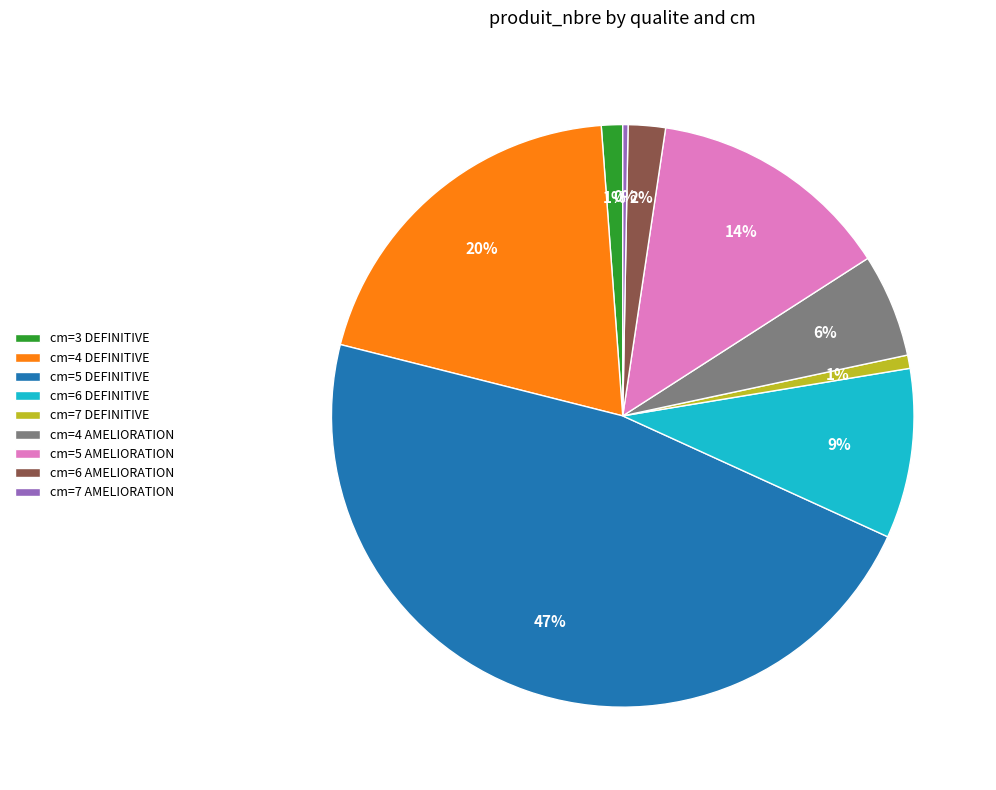

To the nearest percent, what portion does cm=4 DEFINITIVE represent?

20%